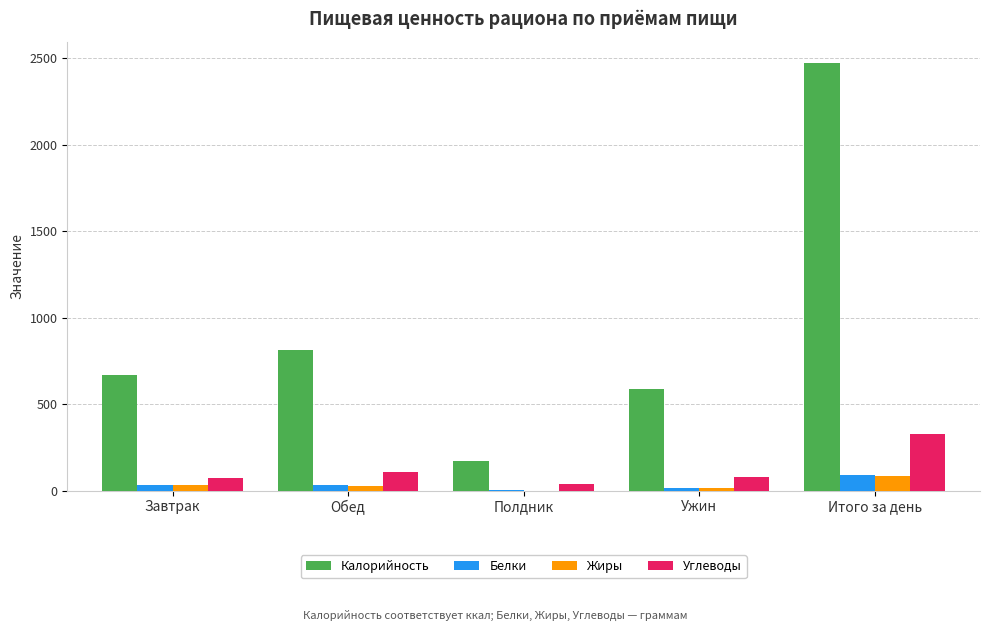

Is it true that Калорийность equals 56.0 at Полдник?

False